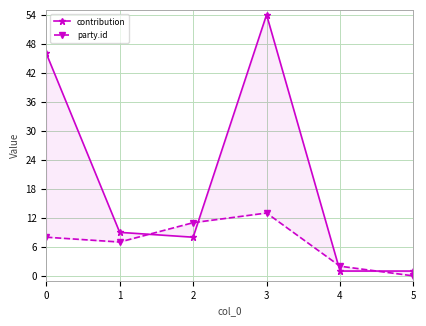

How many lines are shown in the chart?

2